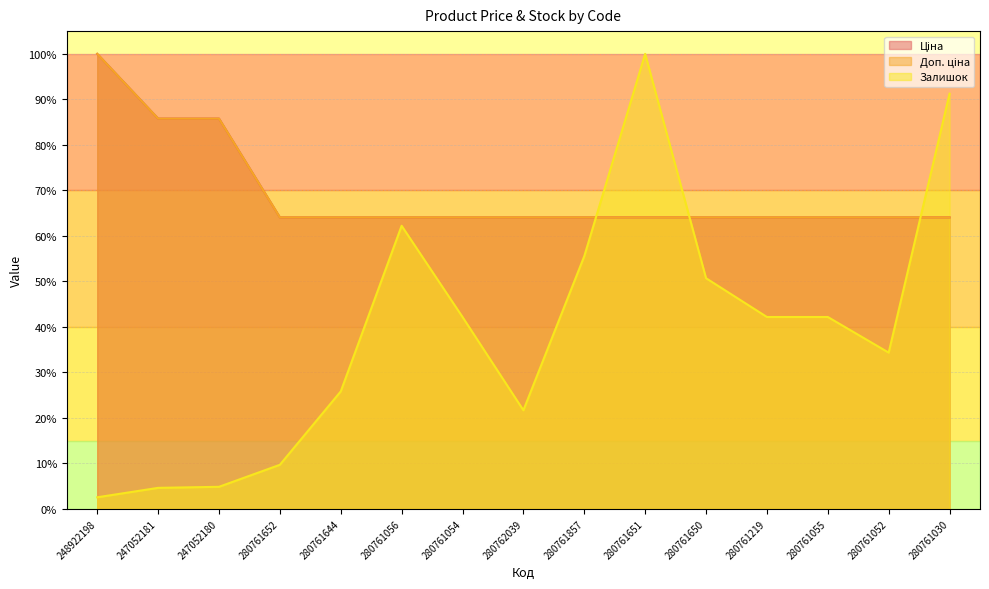

True or false: Залишок and Ціна intersect in this chart.

True